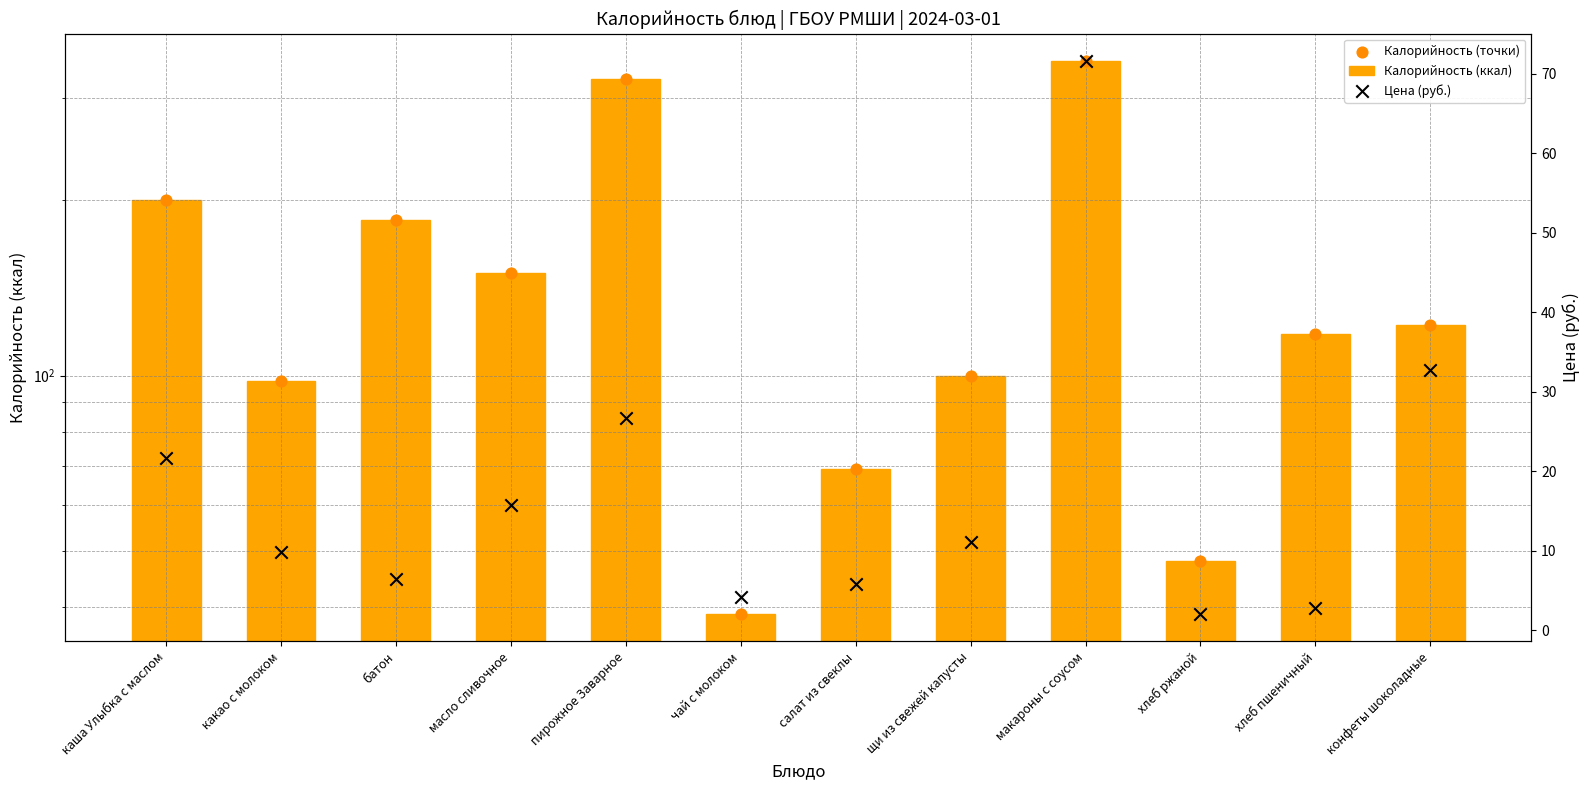

What are all the series names shown in the legend?

Калорийность (ккал), Калорийность (точки), Цена (руб.)